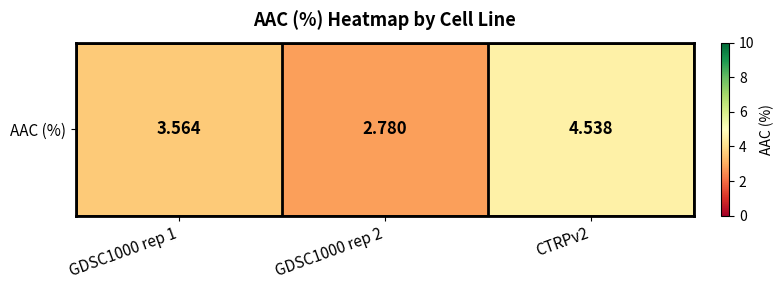

What is the average value?

3.6